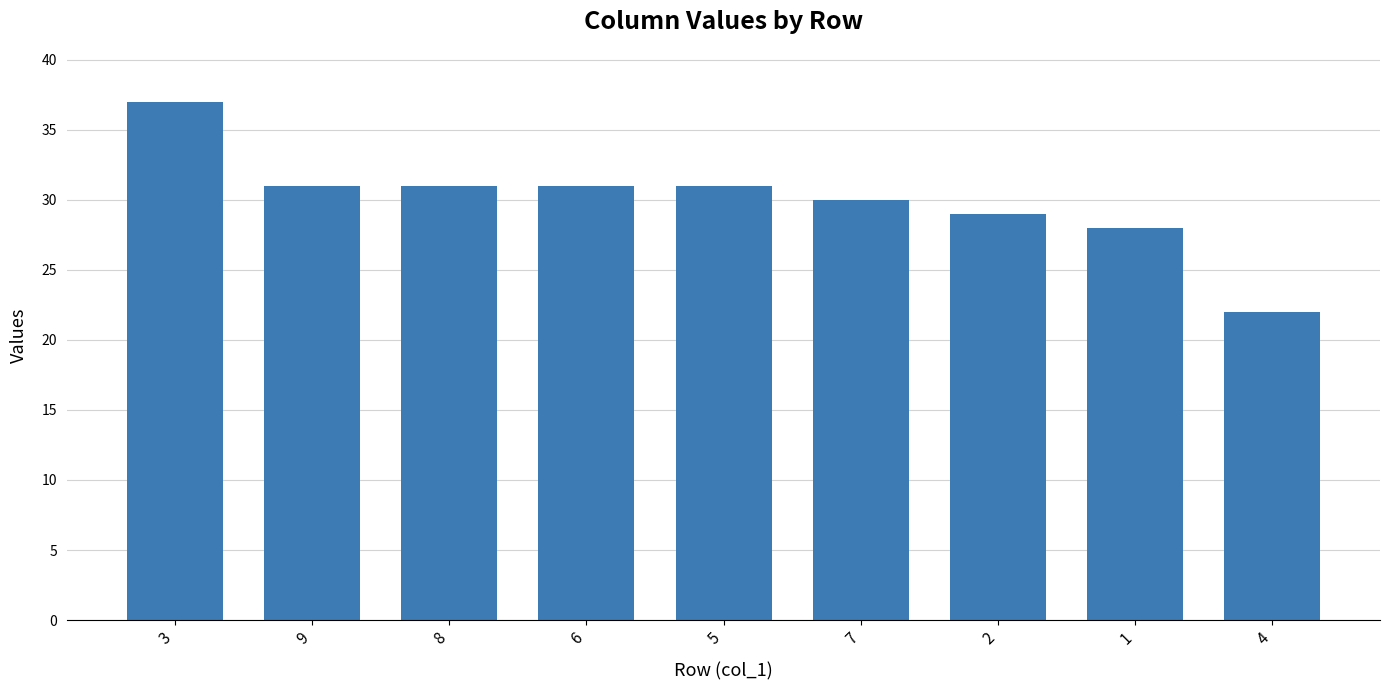

At which category does the chart reach its peak across all series?

3